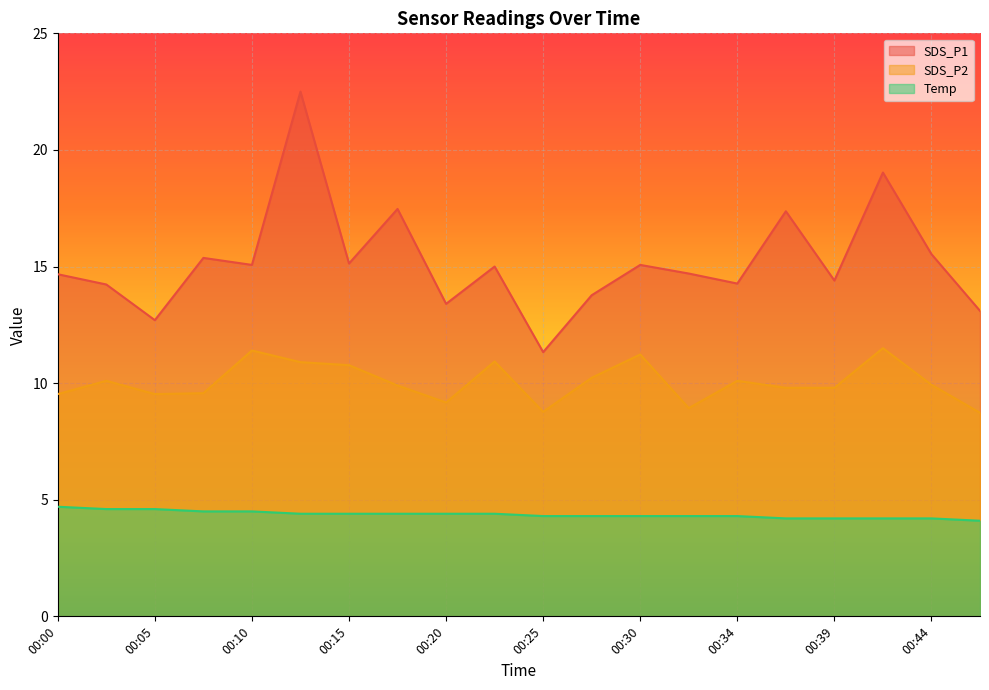

Where is SDS_P2 nearest to the value 10?

00:44